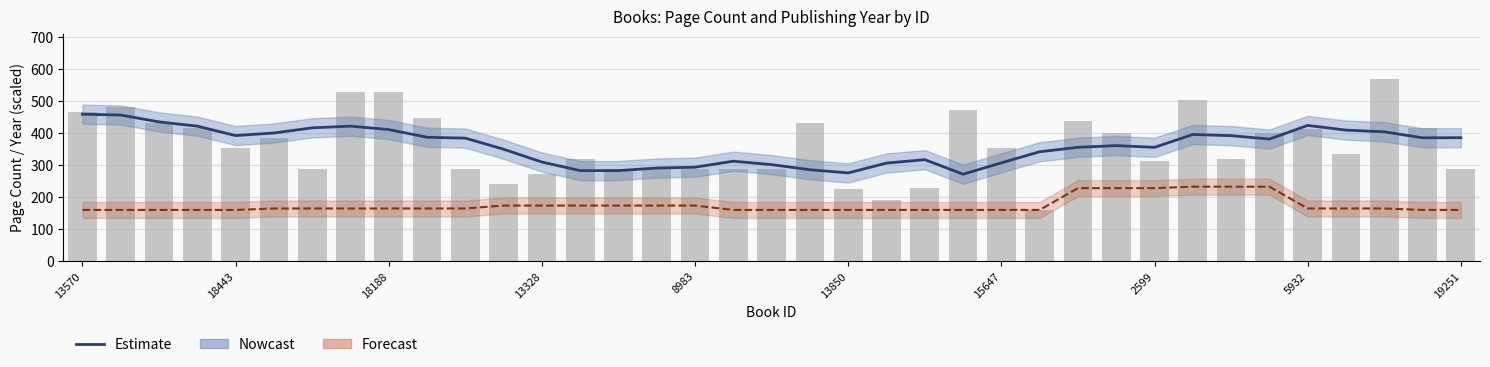

Reading left to right, what are all the values shown in this chart?

Estimate: 458.7	456.0	434.7	421.3	392.0	400.0	416.0	421.3	410.7	386.7	384.0	349.3	309.3	282.7	282.7	290.7	293.3	312.0	301.3	285.3	275.5	306.2	316.8	271.5	306.8	341.5	355.3	360.7	355.3	395.3	391.7	381.0	423.7	409.0	403.7	385.0	385.3
pageCount (bars): 464.0	480.0	432.0	416.0	352.0	384.0	288.0	528.0	528.0	448.0	288.0	240.0	272.0	320.0	288.0	288.0	288.0	288.0	288.0	432.0	224.0	192.0	229.0	472.0	352.0	160.0	436.0	400.0	312.0	504.0	320.0	400.0	414.0	336.0	568.0	416.0	288.0